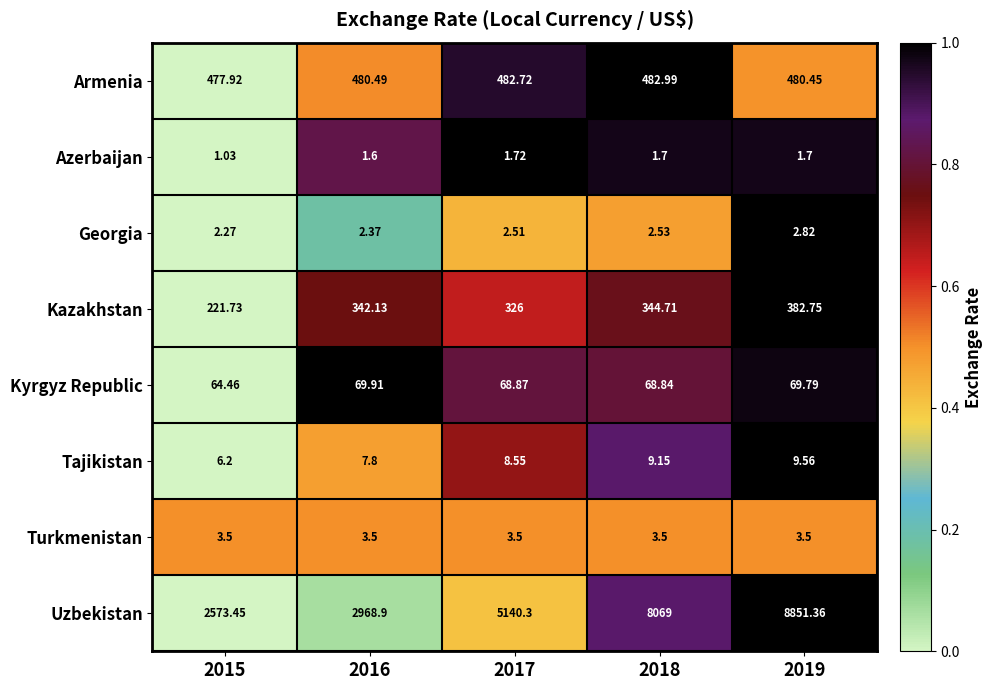

What is the difference between the highest and lowest values at 2016?

2967.3